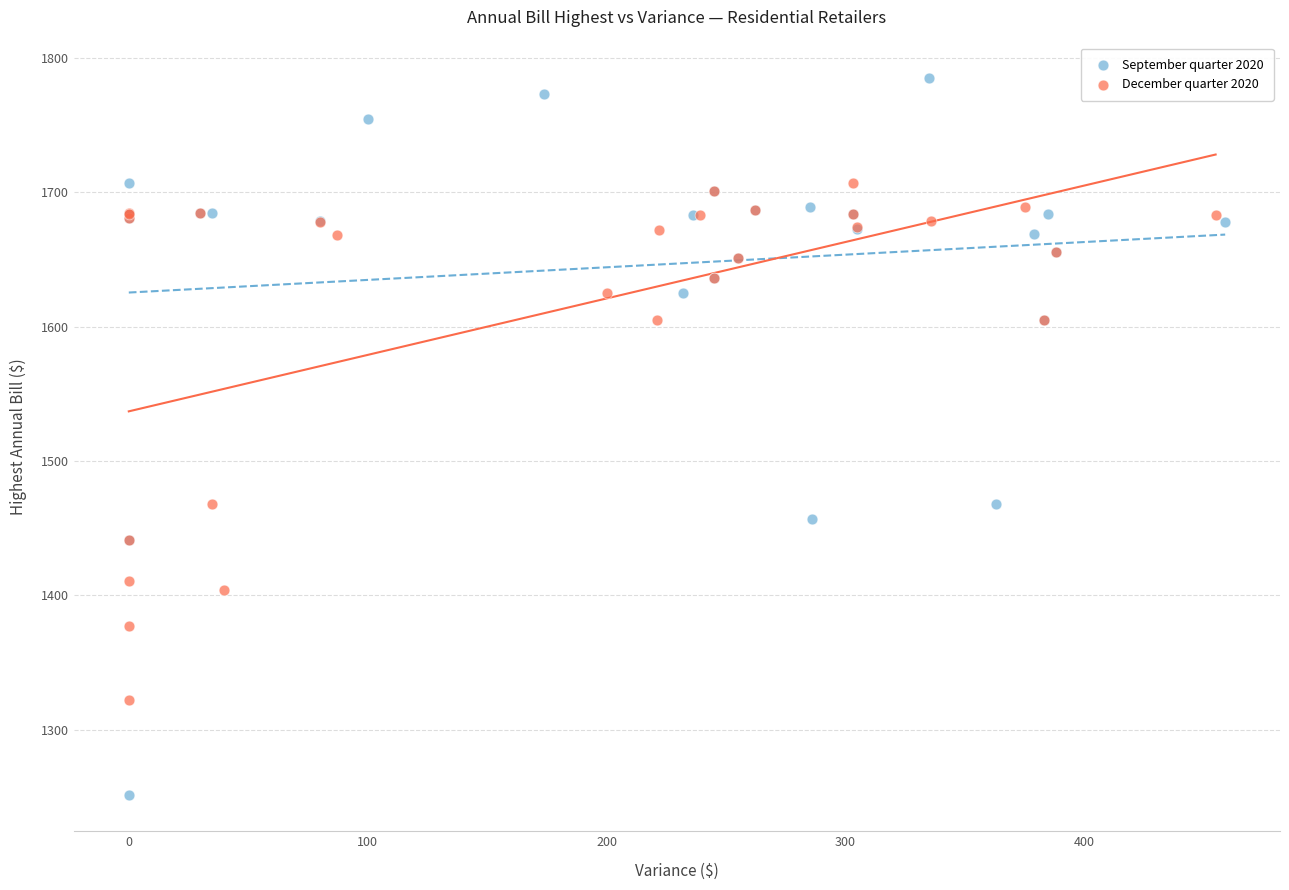

What are all the series names shown in the legend?

September quarter 2020, December quarter 2020